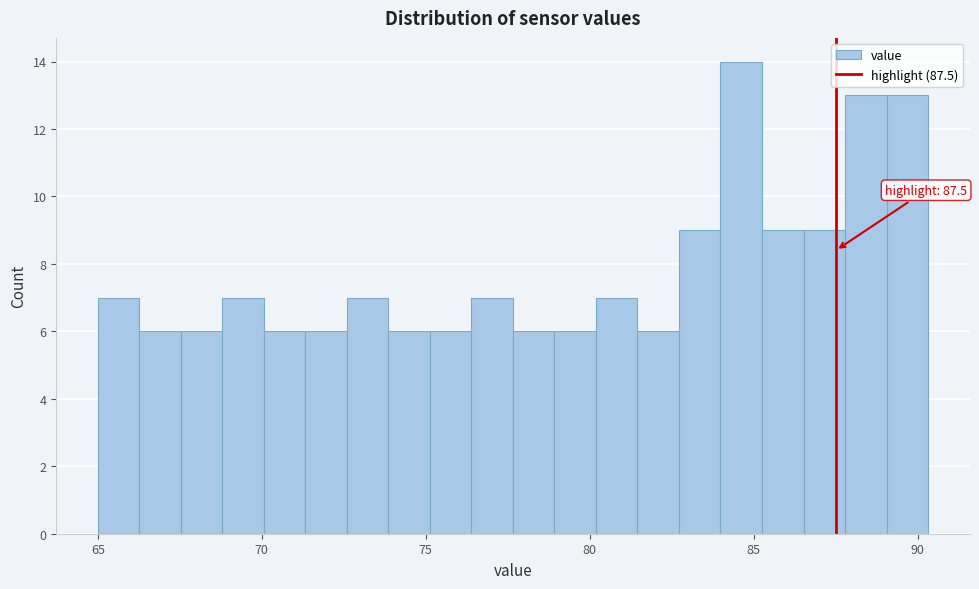

Read against the x-axis, roughly where is the centre of the tallest bar?

84.5